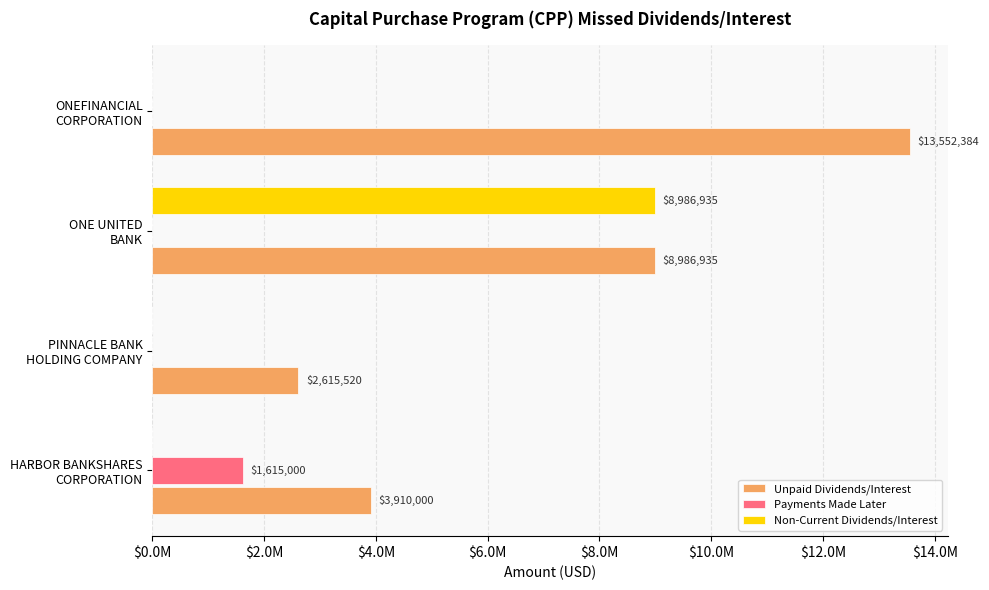

What position from the right is ONE UNITED BANK?

2